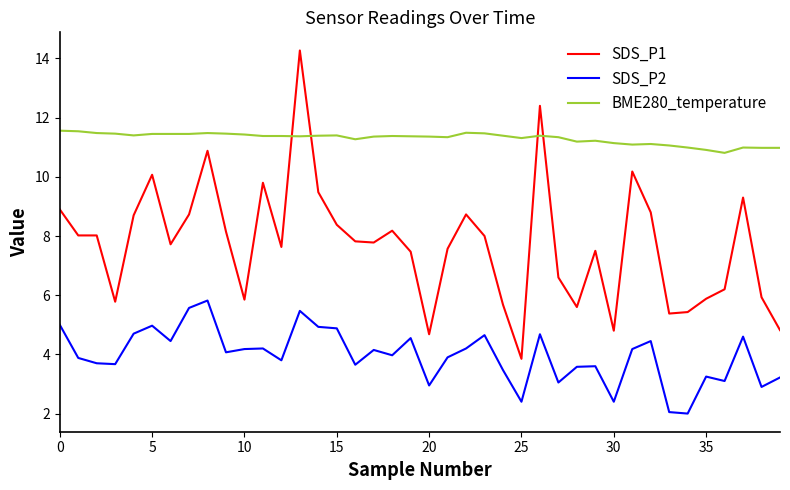

Which series has the widest spread of values?

SDS_P1